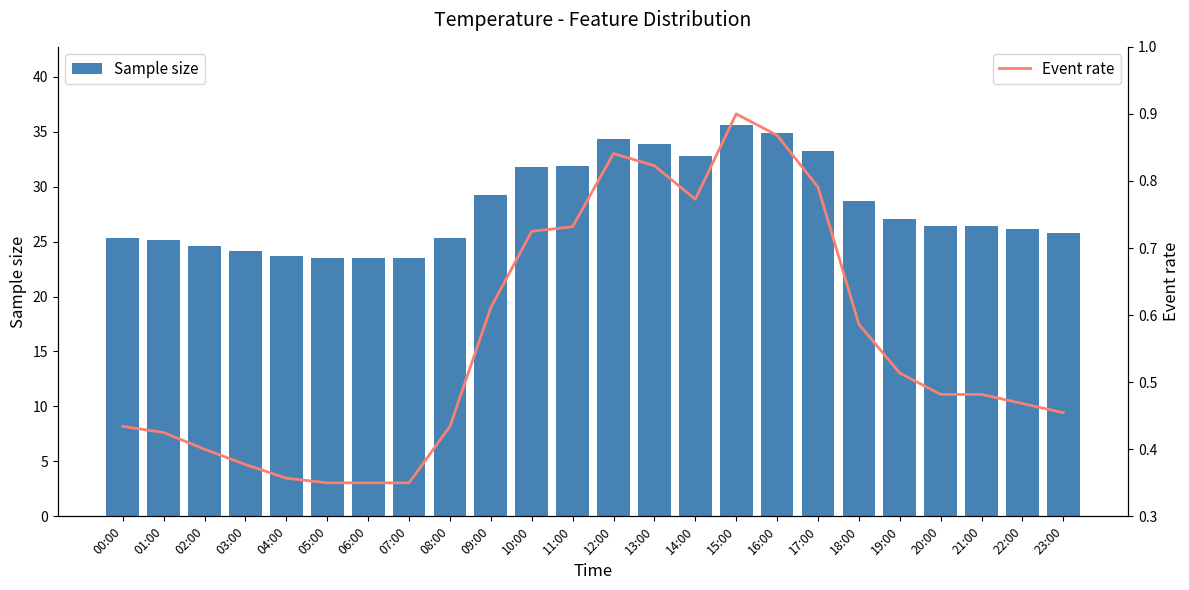

What is the label of the 15th bar from the left?

14:00